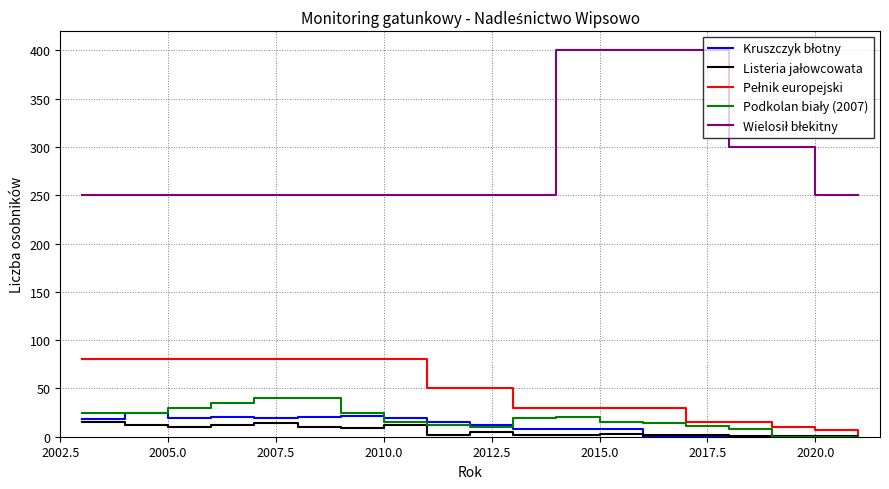

Does the chart display data point markers on the line(s)?

No